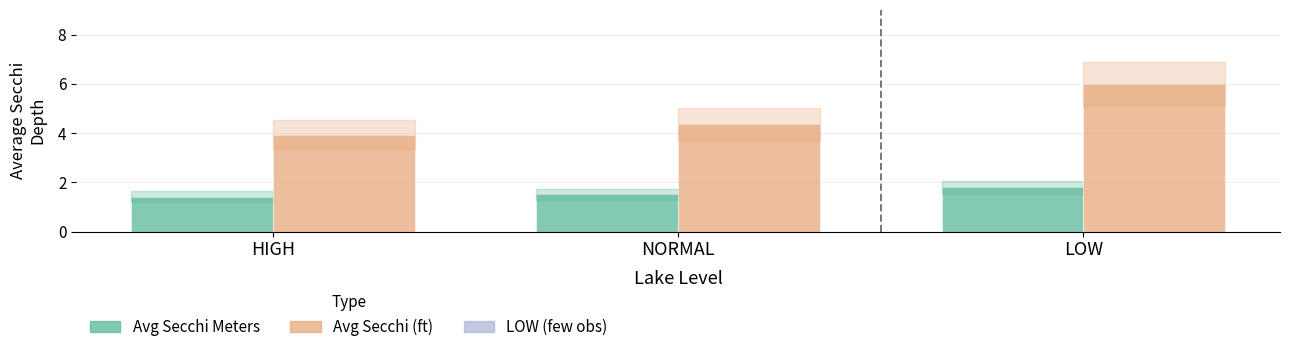

Which category has the highest value in the Avg Secchi (ft) series?

LOW